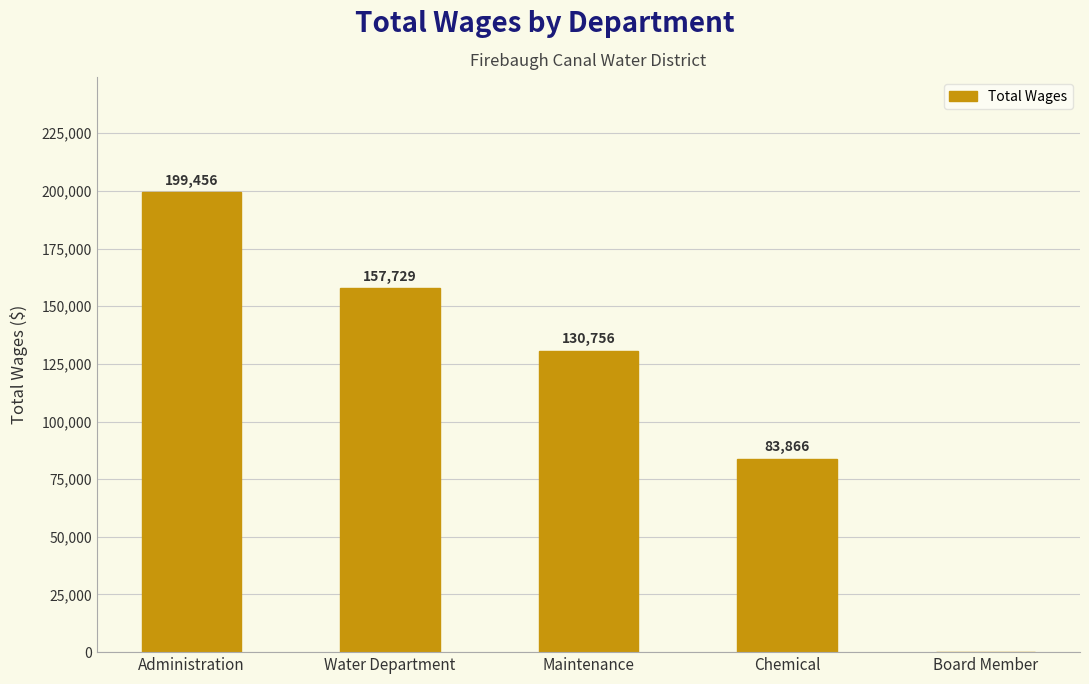

At which category does the chart reach its peak across all series?

Administration